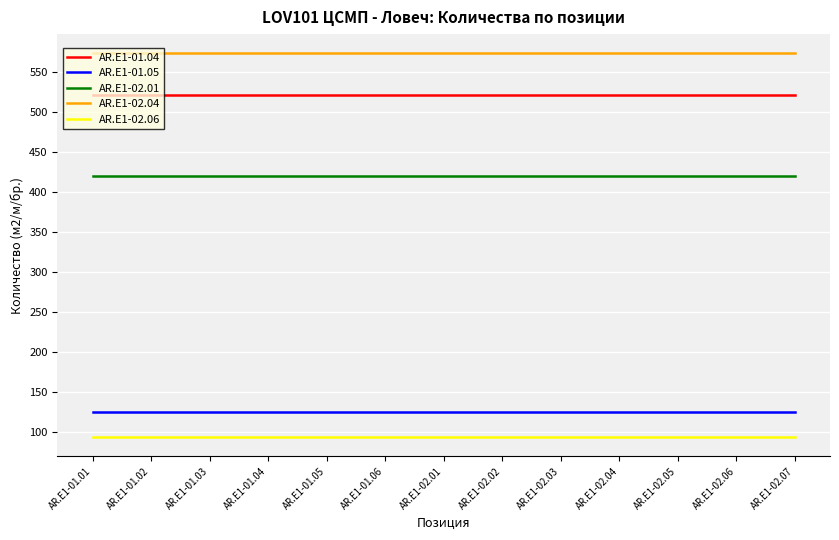

What is the sum of all AR.E1-01.05 values?

1625